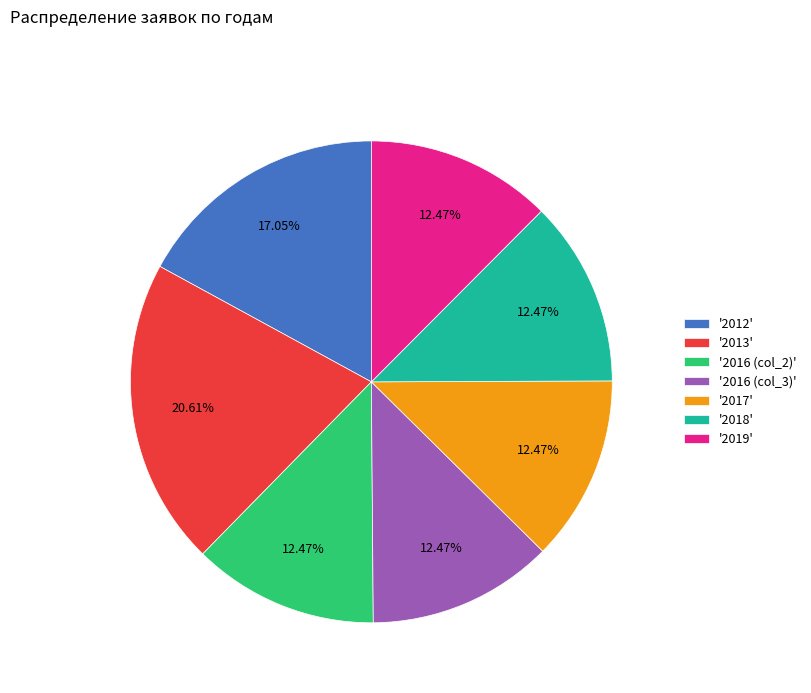

Is the sum of '2013' and '2016 (col_2)' greater than half?

No